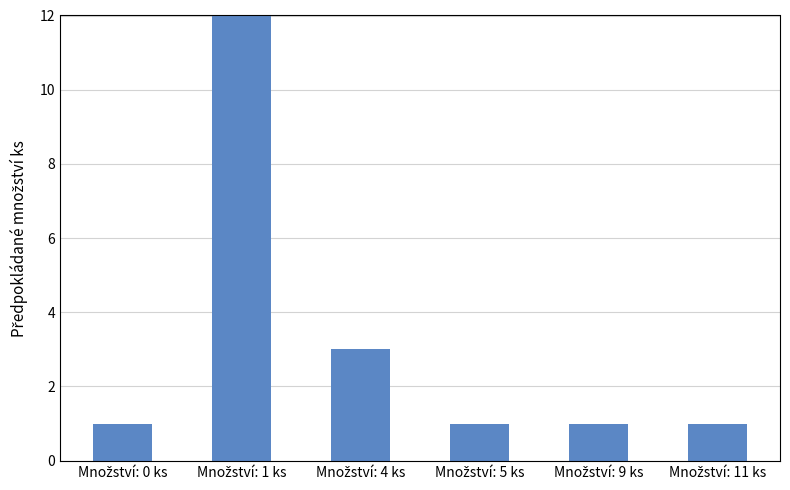

What is the value of the 4th bar from the left?

1